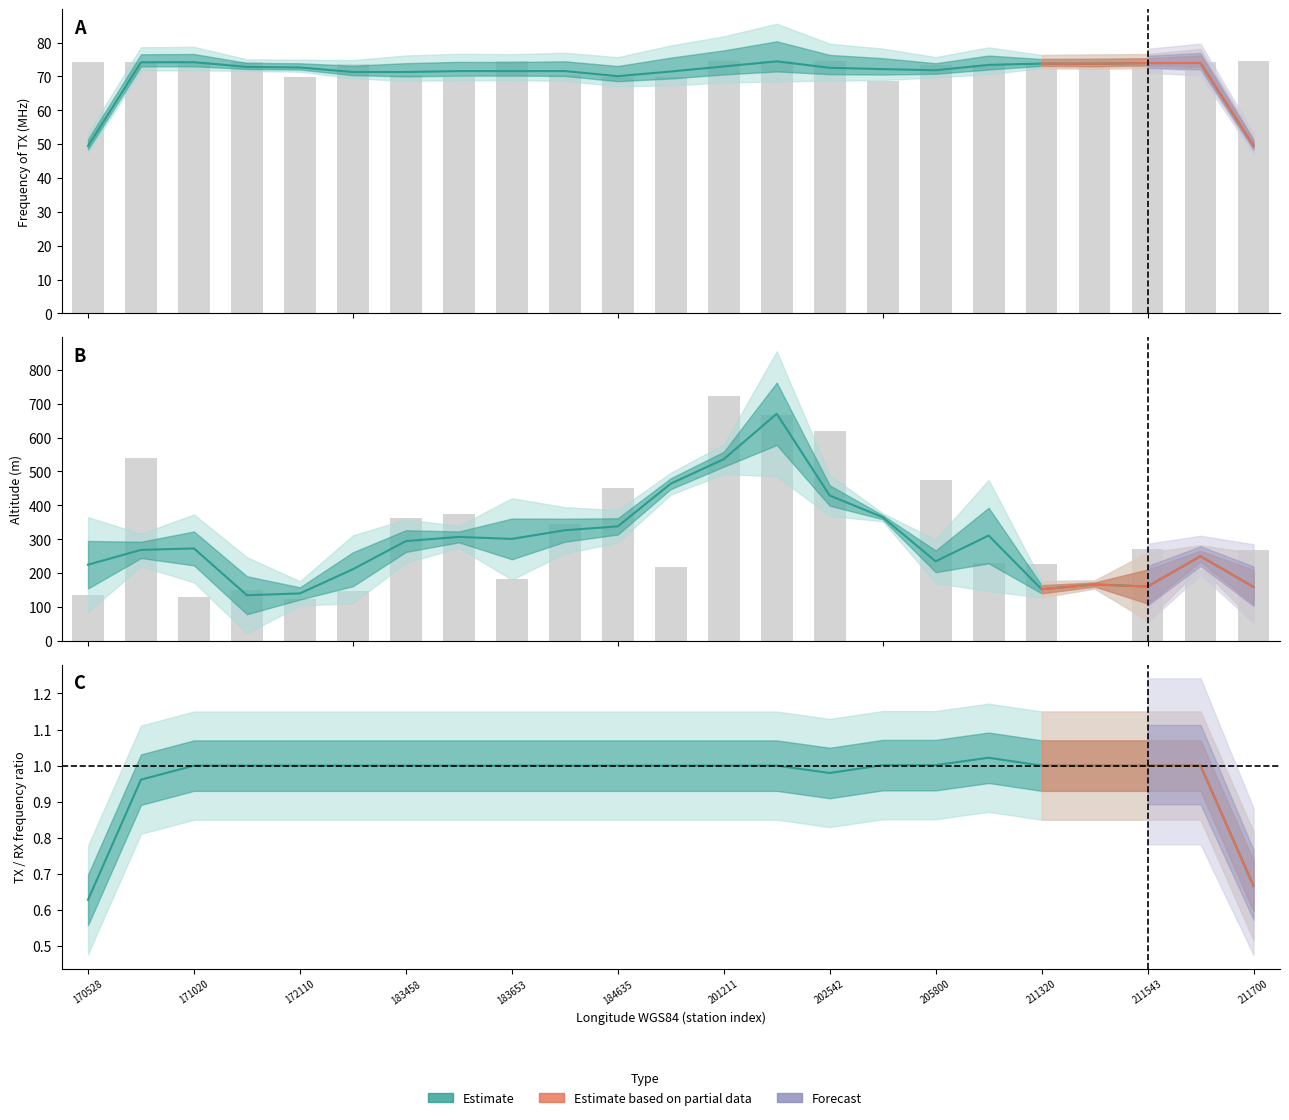

Between 211320 and 211520, which series saw the biggest shift?

Altitude